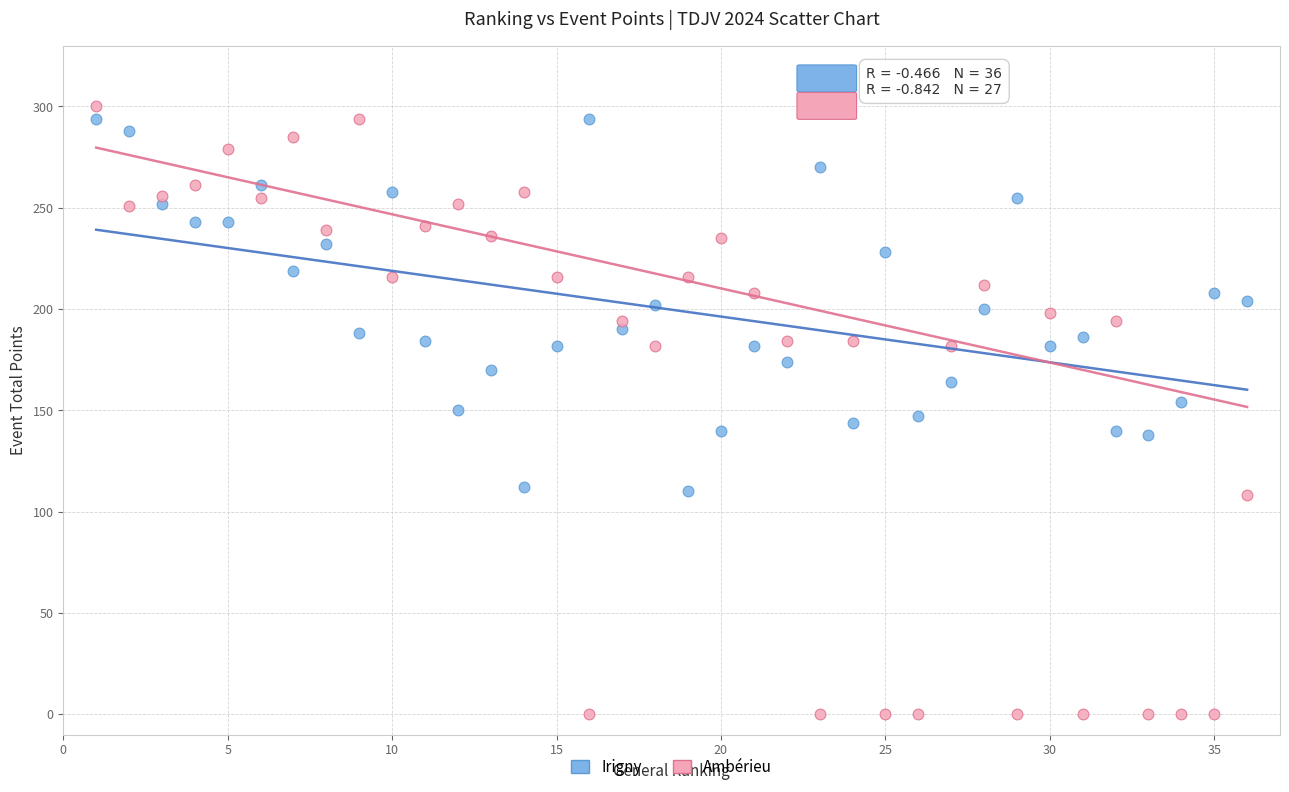

Across all data points, what is the range of Y values (max minus min)?

300